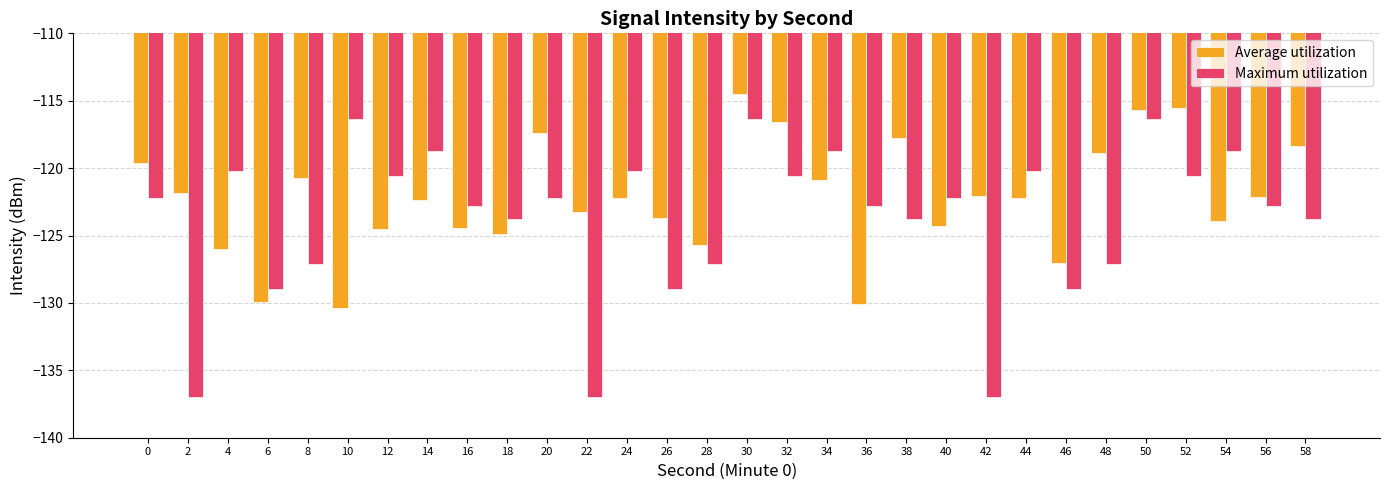

How many bars are there in total?

60